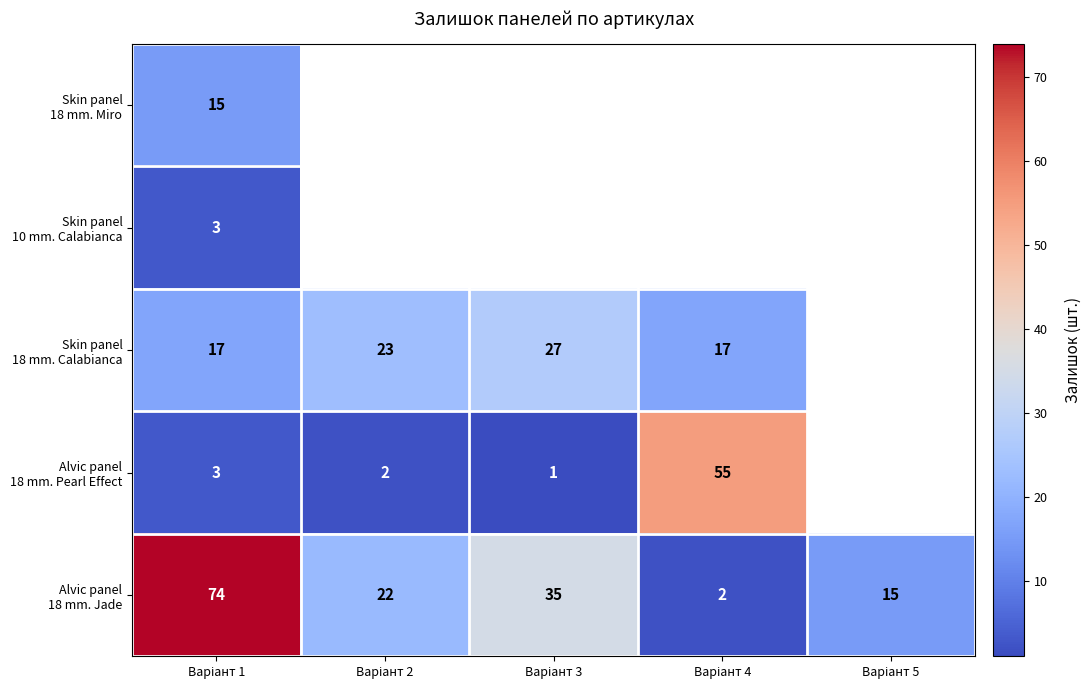

Which series has the largest total across all categories?

Alvic panel 18 mm. Jade